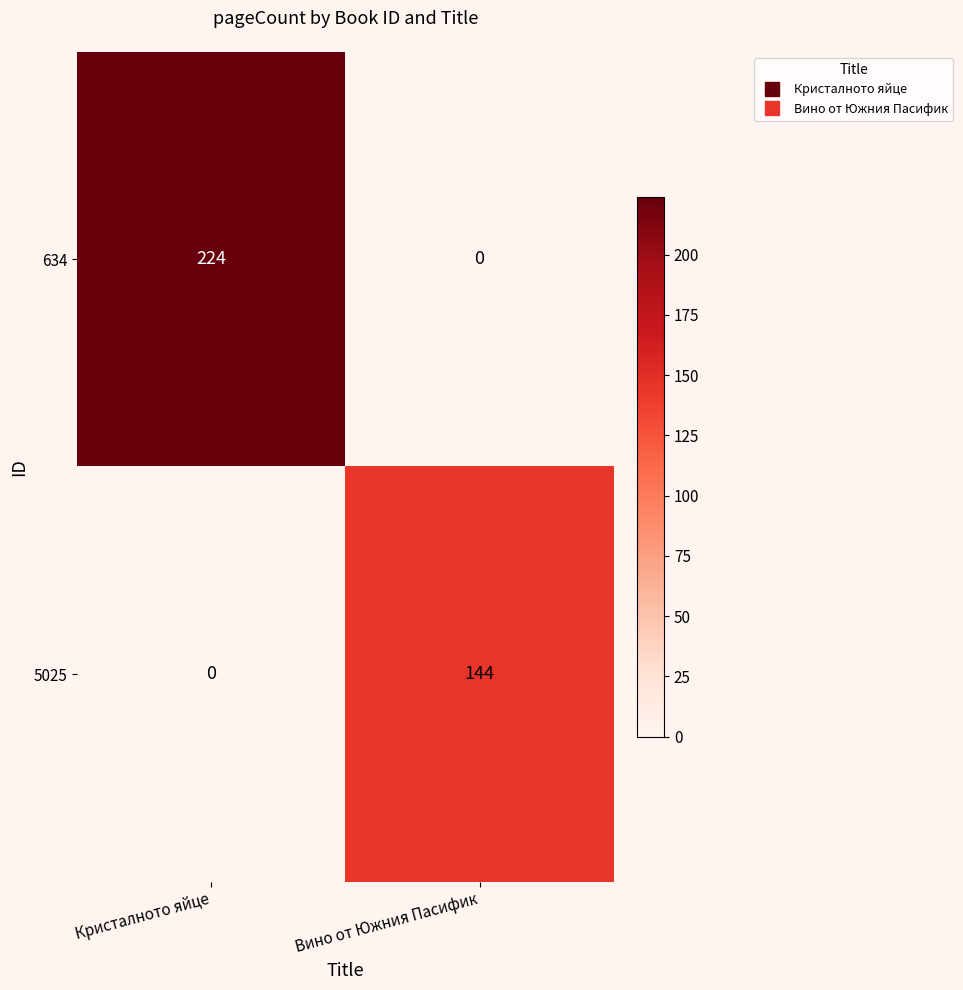

Rank the series by their maximum value, from lowest to highest.

5025, 634